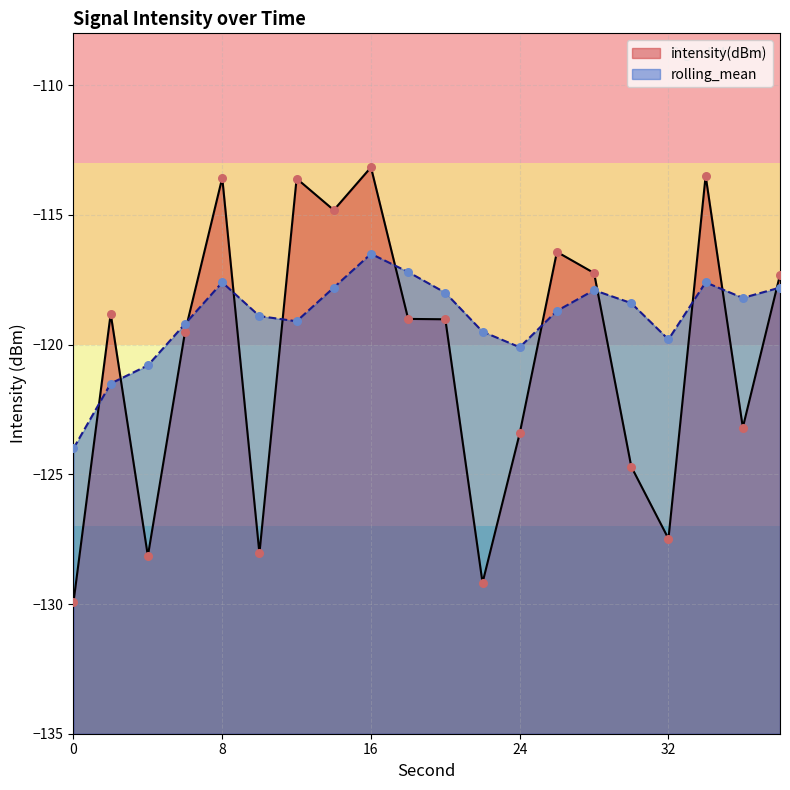

What are all the series names shown in the legend?

intensity(dBm), rolling_mean